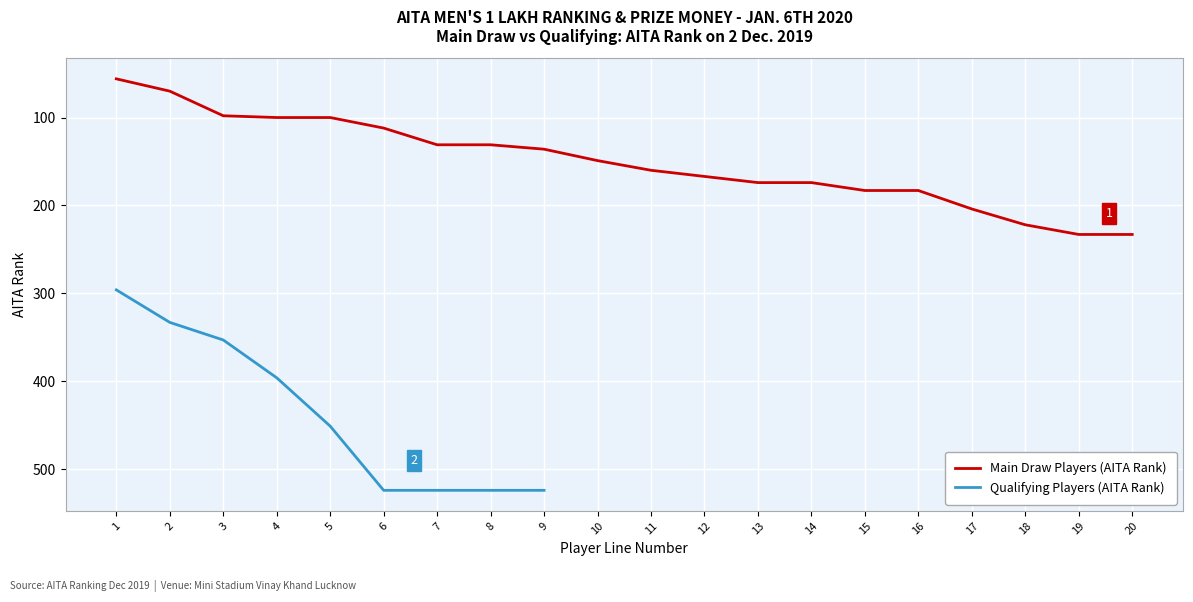

What is the change in value from 4 to 20?

+133